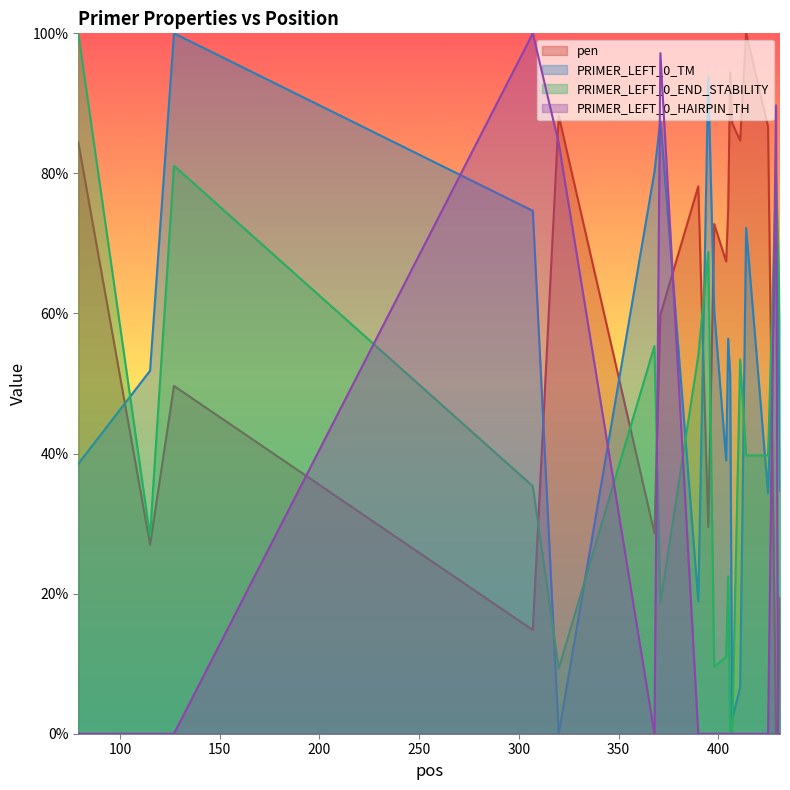

What are all the series names shown in the legend?

pen, PRIMER_LEFT_0_TM, PRIMER_LEFT_0_END_STABILITY, PRIMER_LEFT_0_HAIRPIN_TH